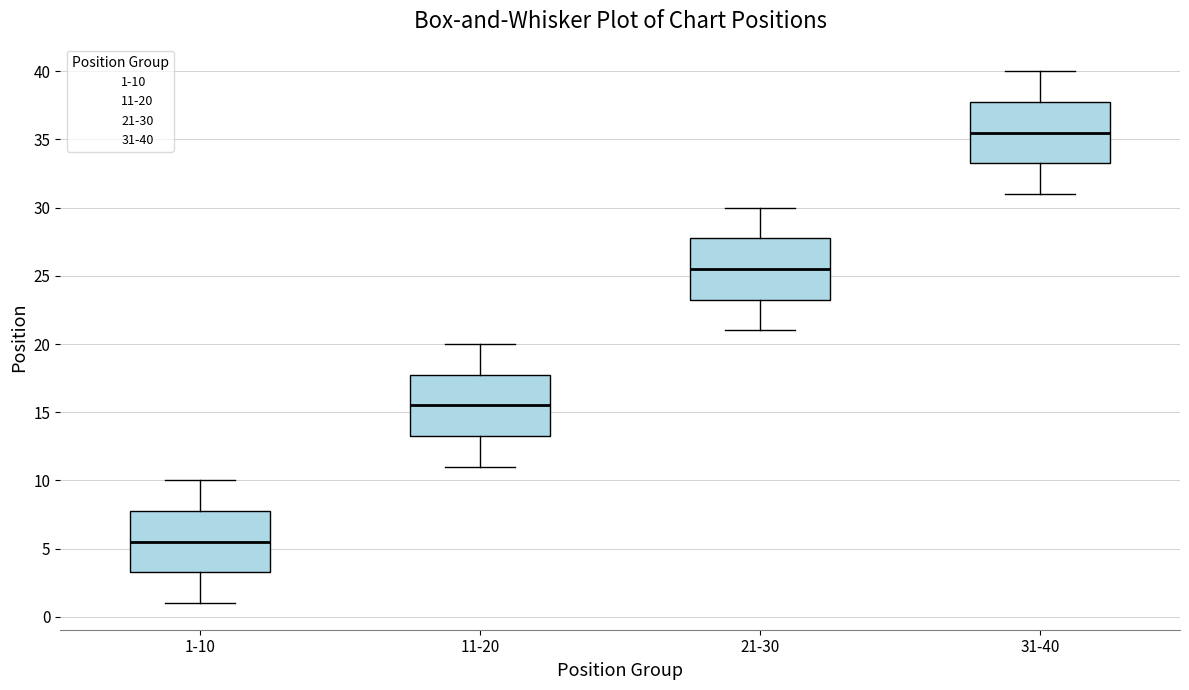

Reading left to right, read every box against the y-axis: the position of its median line, the range the box covers, and the ends of its whiskers. The values are not printed on the chart, so give them approximately, as read against the axis.

1-10: median 5.5, box 3.5 to 8.0, whiskers 1.0 to 10.0
11-20: median 15.5, box 13.5 to 18.0, whiskers 11.0 to 20.0
21-30: median 25.5, box 23.5 to 28.0, whiskers 21.0 to 30.0
31-40: median 35.5, box 33.5 to 38.0, whiskers 31.0 to 40.0